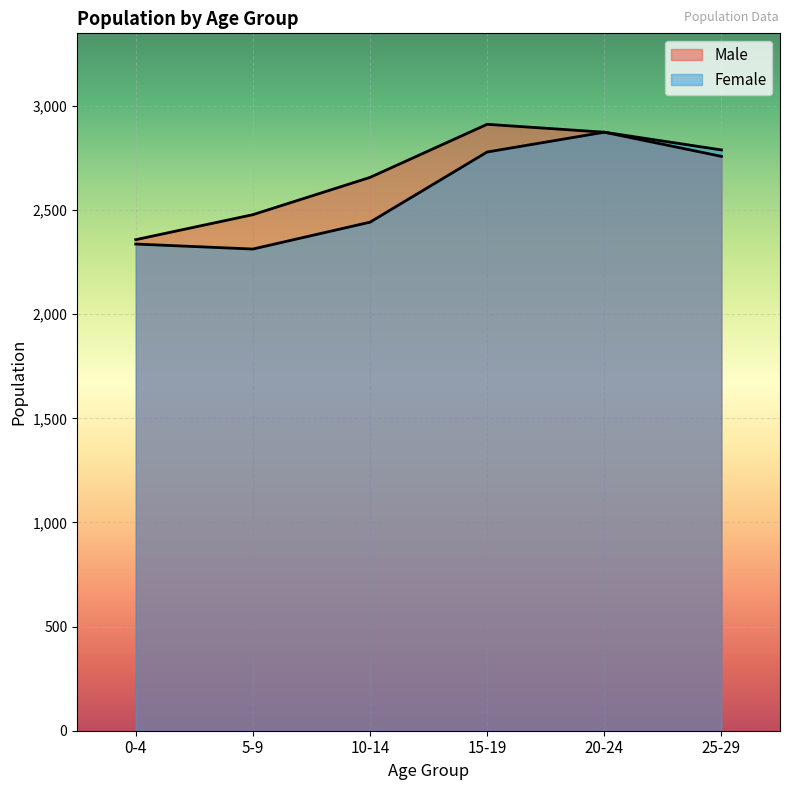

True or false: Male and Female cross at least once.

False